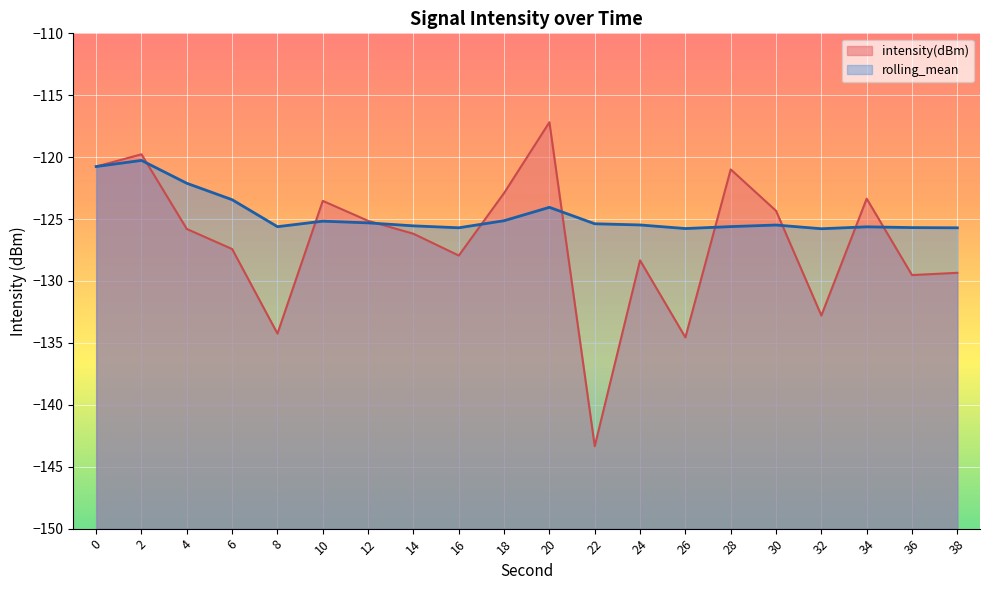

What is the difference between the maximum and minimum values in the intensity(dBm) series?

26.2